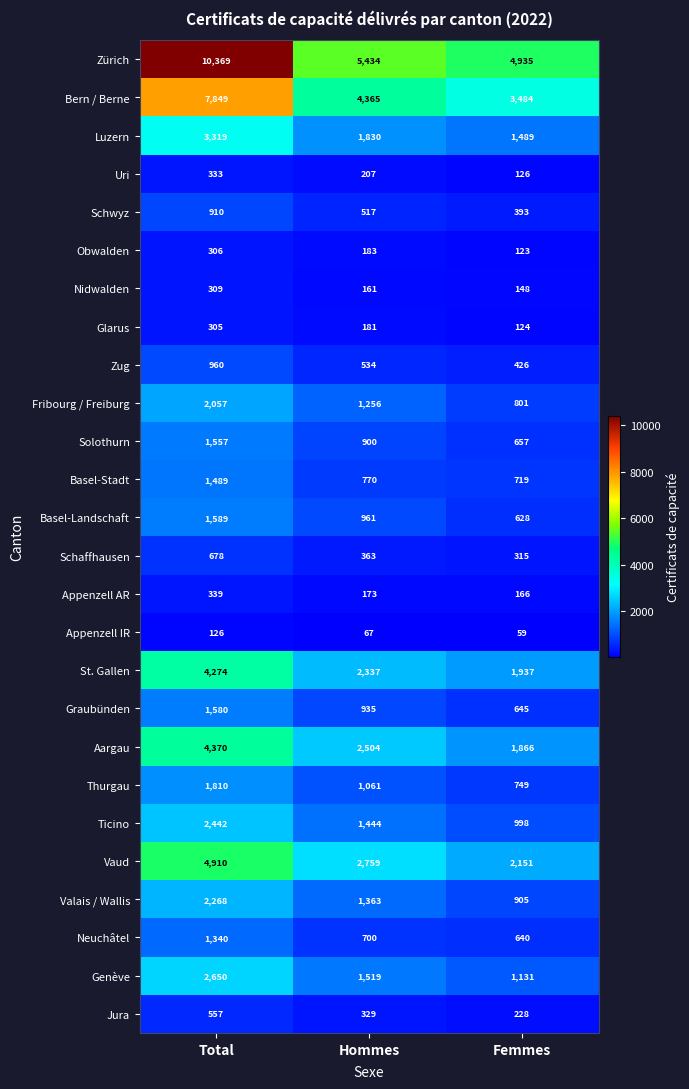

Rank the series by their maximum value, from highest to lowest.

Zürich, Bern / Berne, Vaud, Aargau, St. Gallen, Luzern, Genève, Ticino, Valais / Wallis, Fribourg / Freiburg, Thurgau, Basel-Landschaft, Graubünden, Solothurn, Basel-Stadt, Neuchâtel, Zug, Schwyz, Schaffhausen, Jura, Appenzell AR, Uri, Nidwalden, Obwalden, Glarus, Appenzell IR